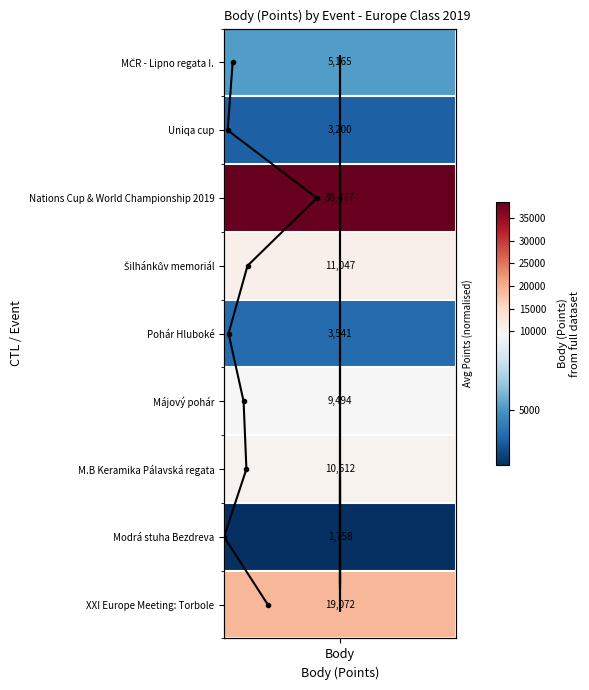

How many data points in Avg Points (norm) are above 0?

8